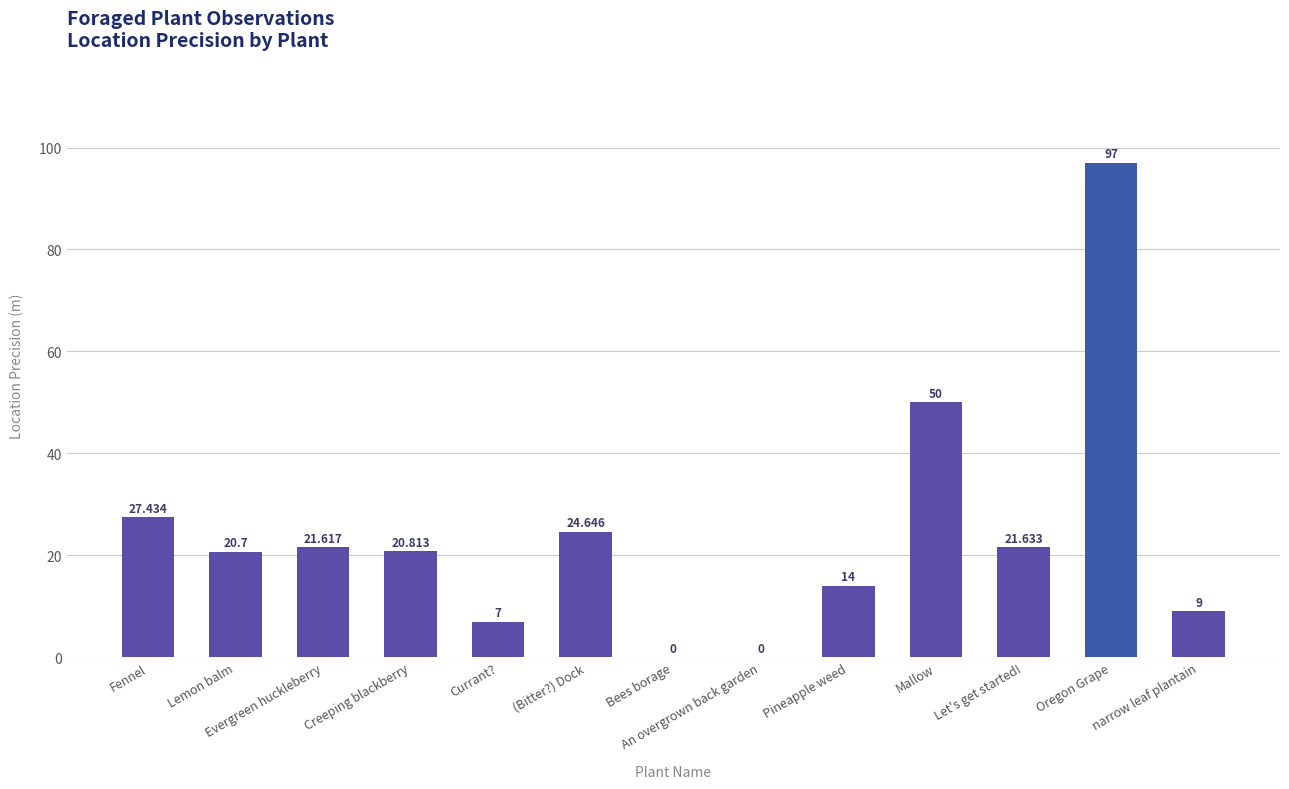

At which label does the data first exceed 20?

Fennel